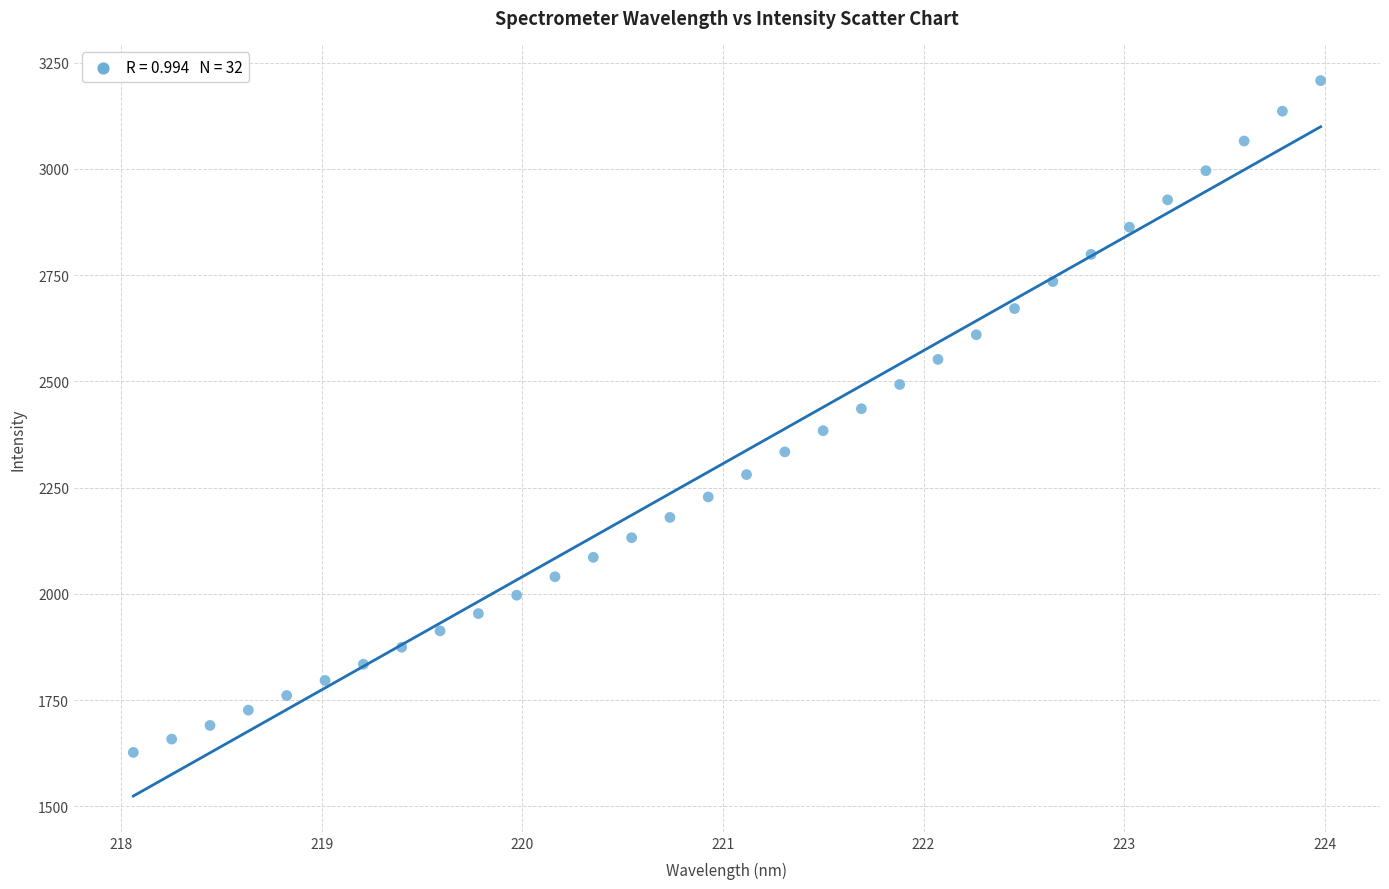

What is the range of Y values (max minus min)?

1580.4